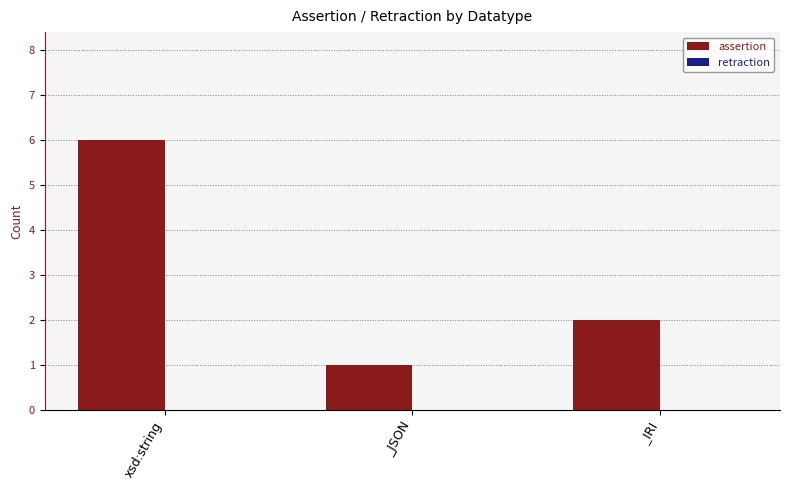

Rank the categories by value from lowest to highest.

_JSON, _IRI, xsd:string